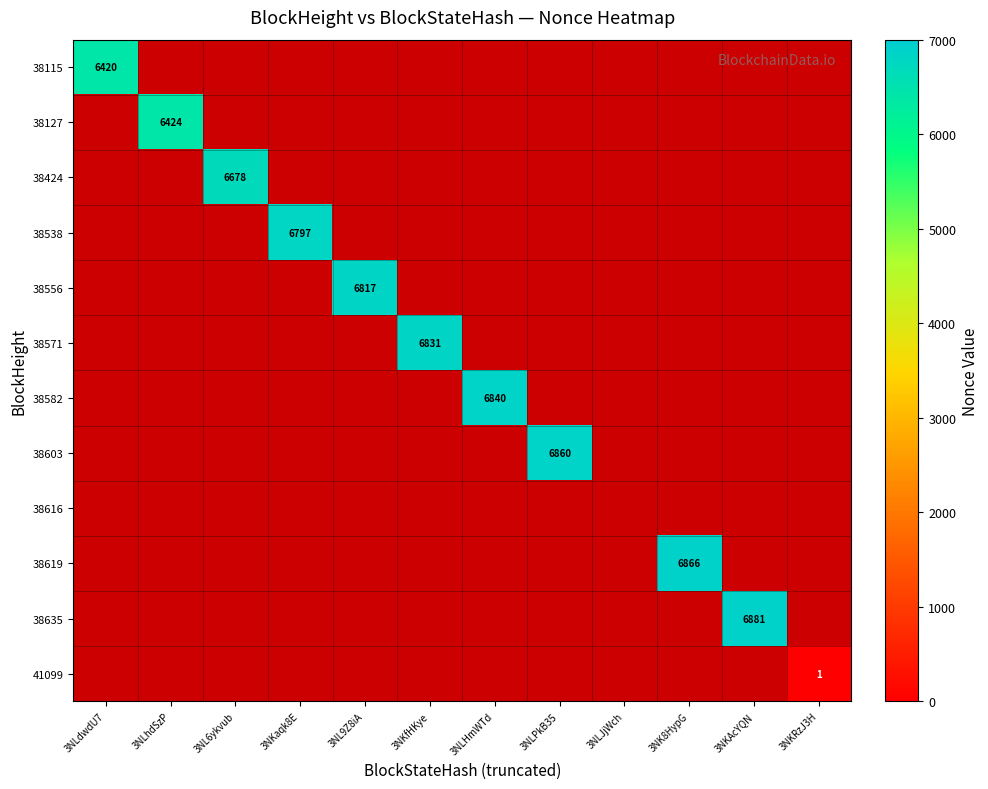

Rank the categories by 38616 value from highest to lowest.

3NLdwdU7, 3NLhdSzP, 3NL6ykvub, 3NKaqk8E, 3NL9Z8iA, 3NKfHKye, 3NLHmWTd, 3NLPkB35, 3NLJjWch, 3NK8HypG, 3NKAcYQN, 3NKRzJ3H